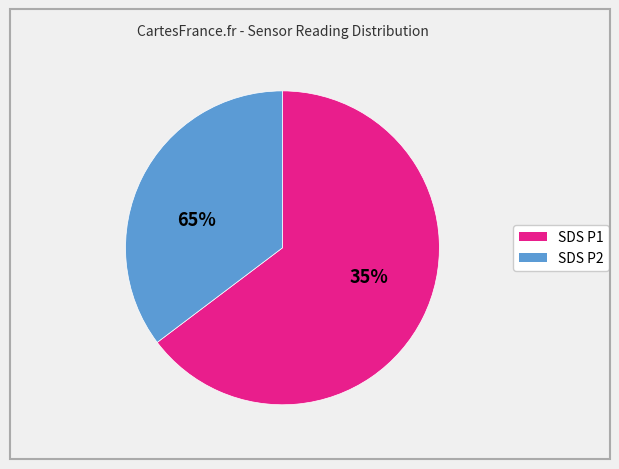

Which slice is the smallest?

SDS_P2